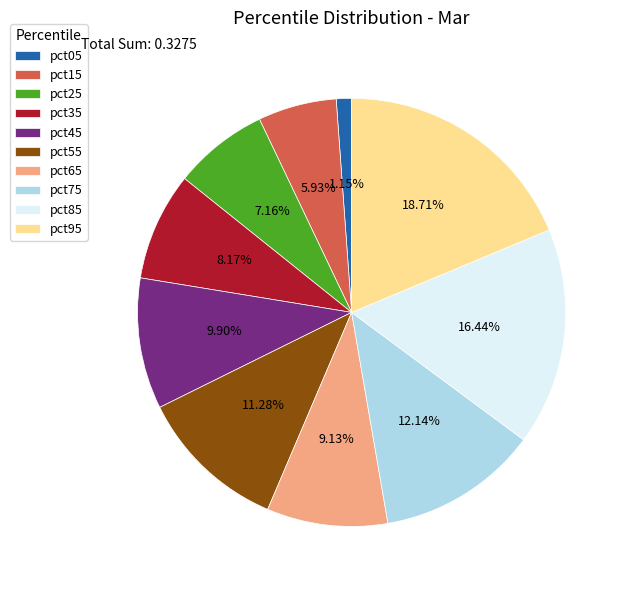

To the nearest percent, what percentage of the pie is pct15?

6%